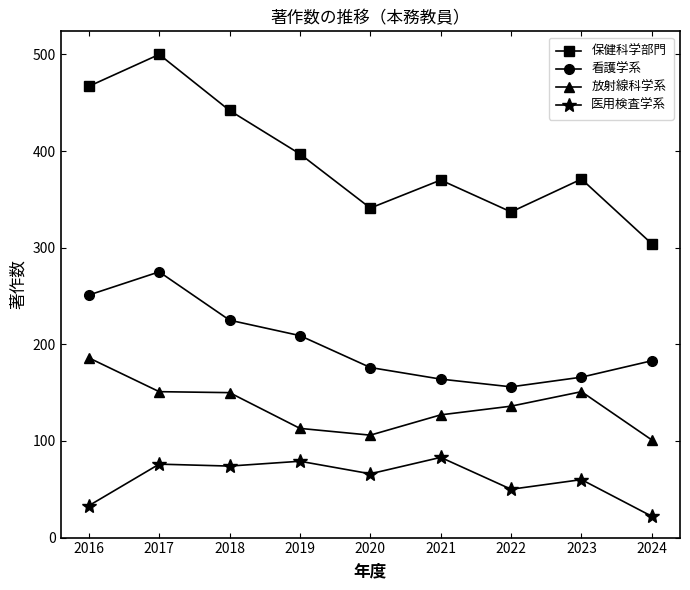

What is the difference between the maximum and minimum values in the 放射線科学系 series?

85